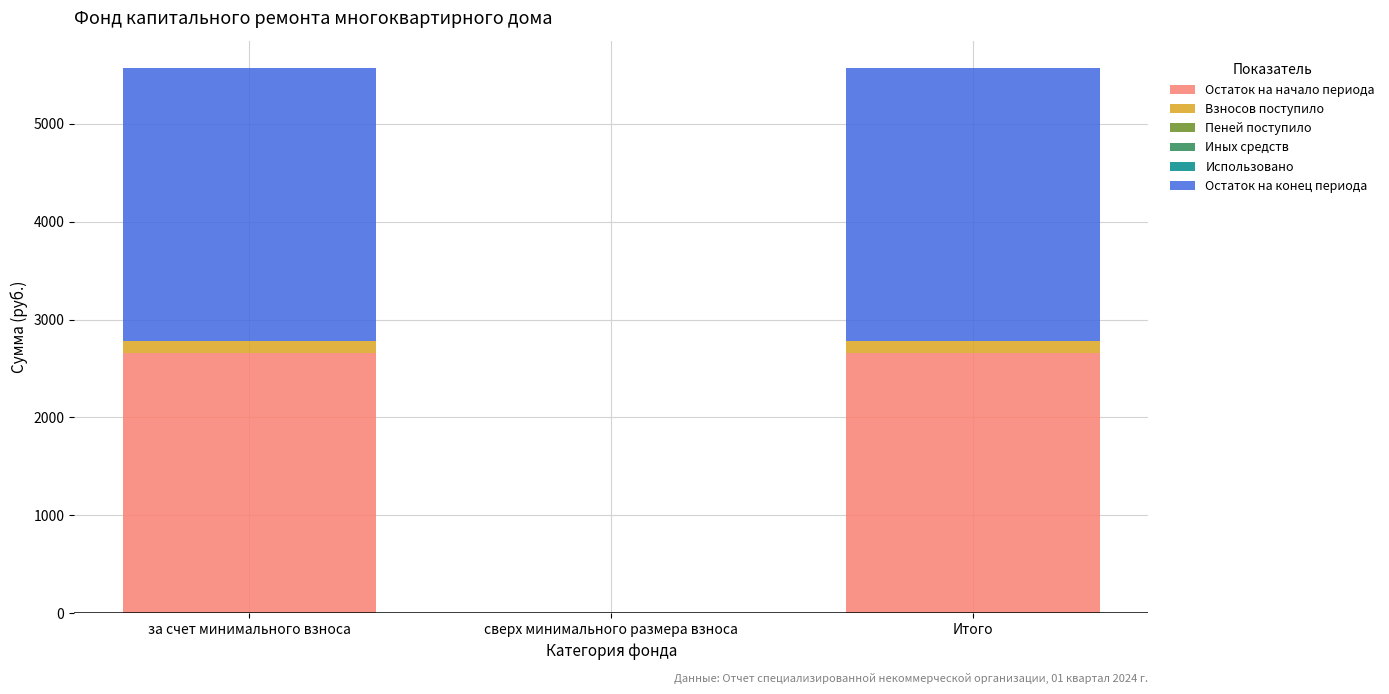

How many values in Остаток на начало периода are above zero?

2